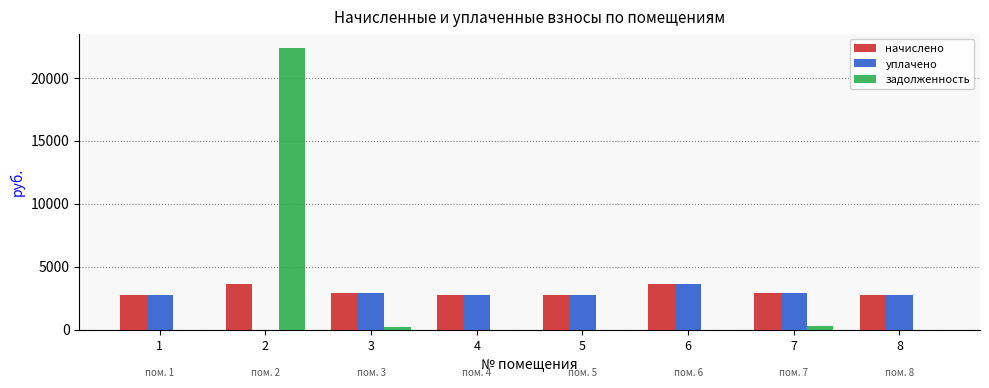

What is the total value across all series at 2?

26001.4